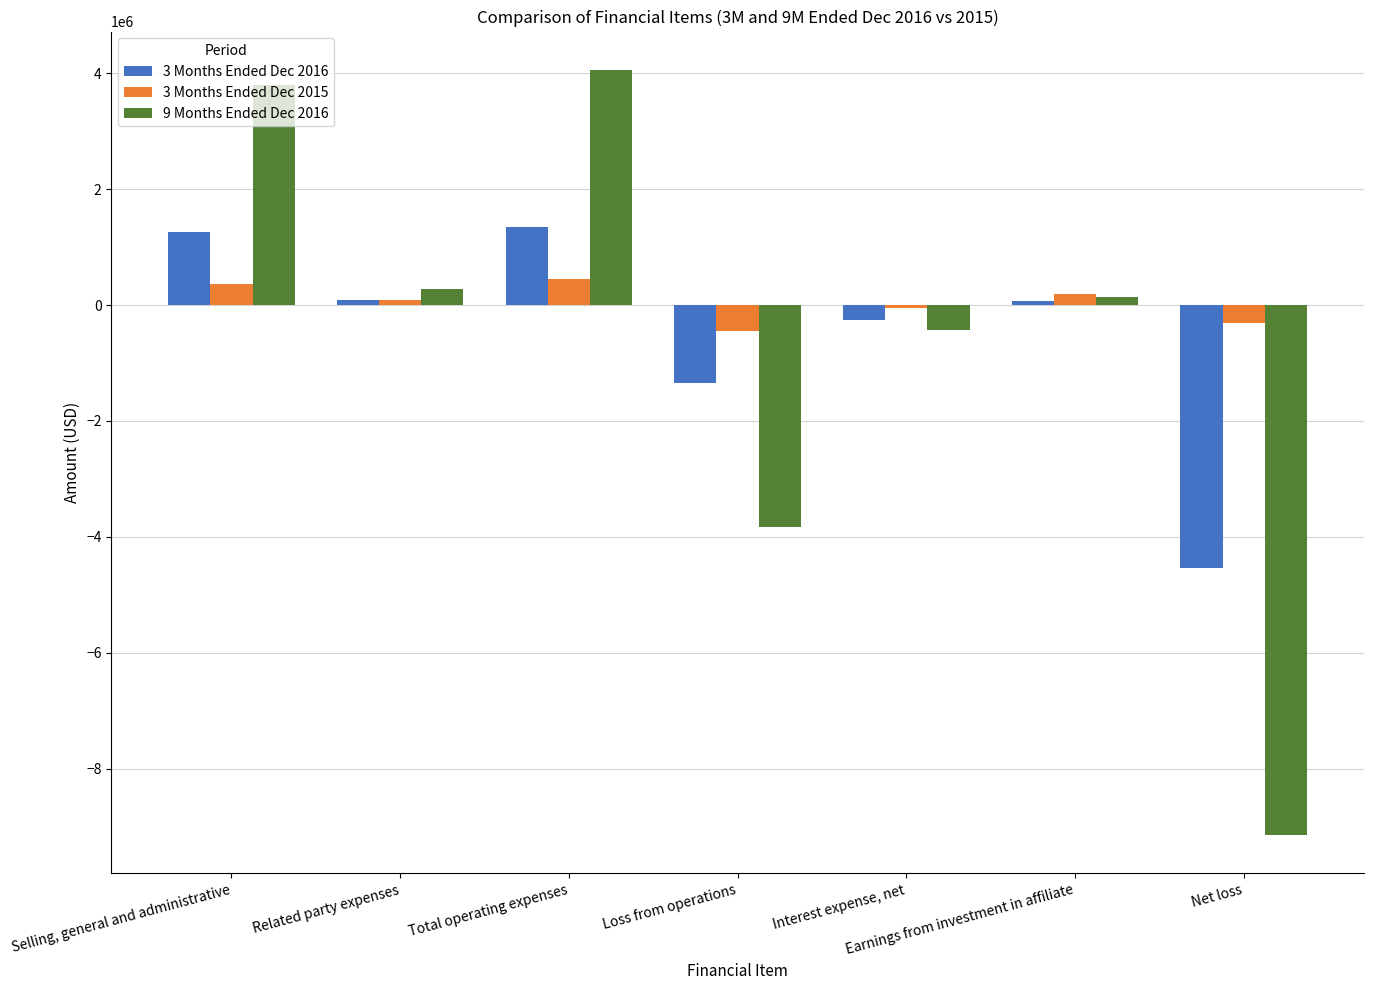

What is the total value across all series at Total operating expenses?

5859440